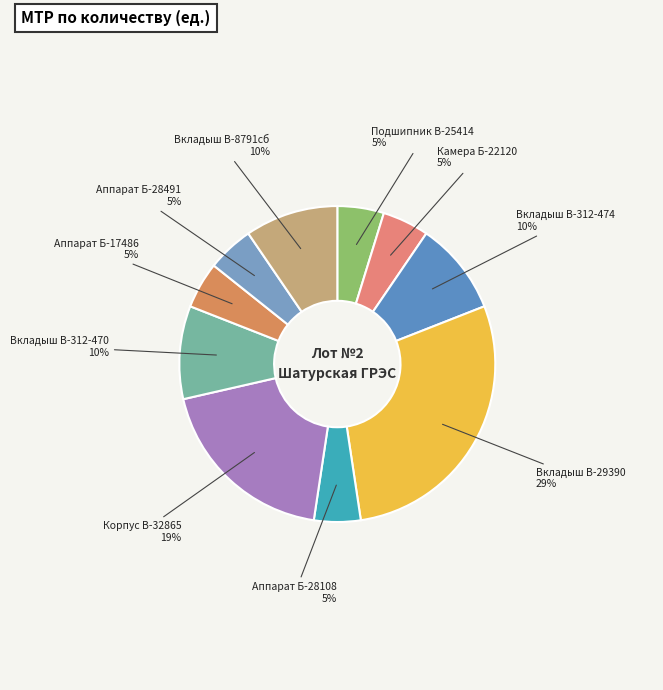

Is there a majority slice in this chart?

No